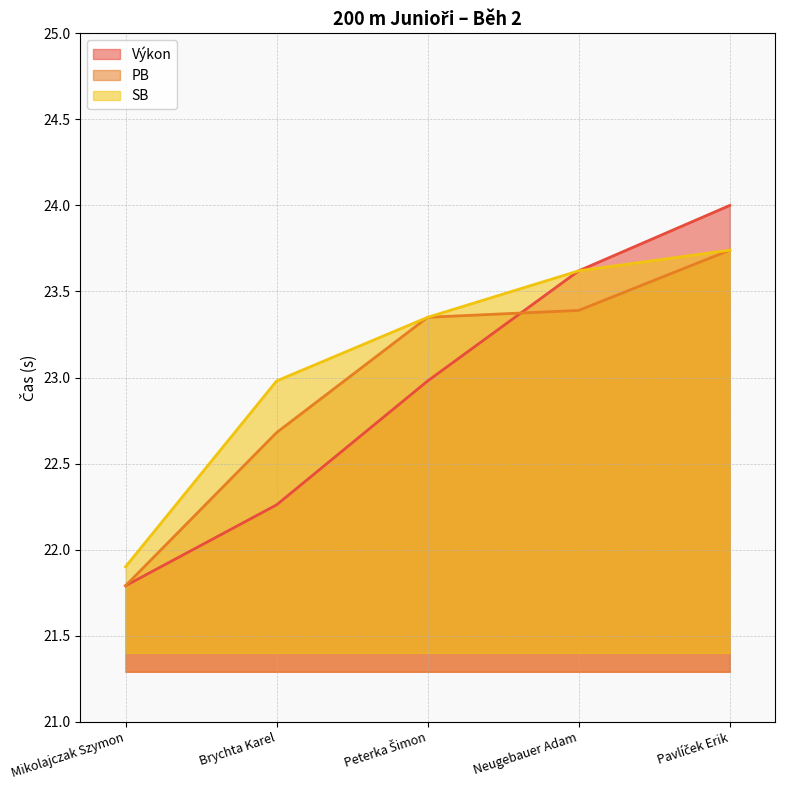

How many data points in SB are less than 23?

2